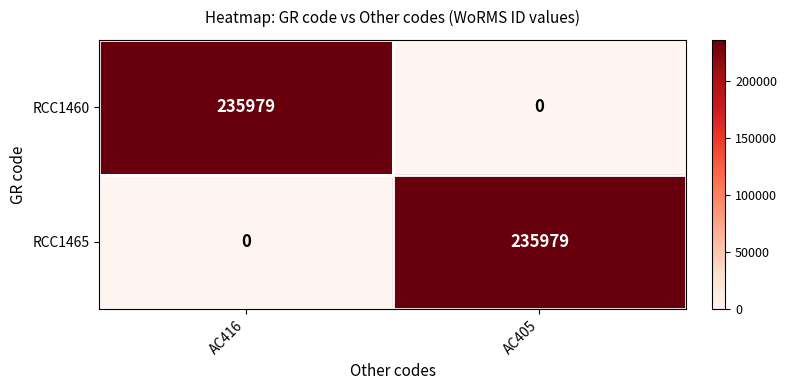

At how many categories does at least one series exceed 176362?

2